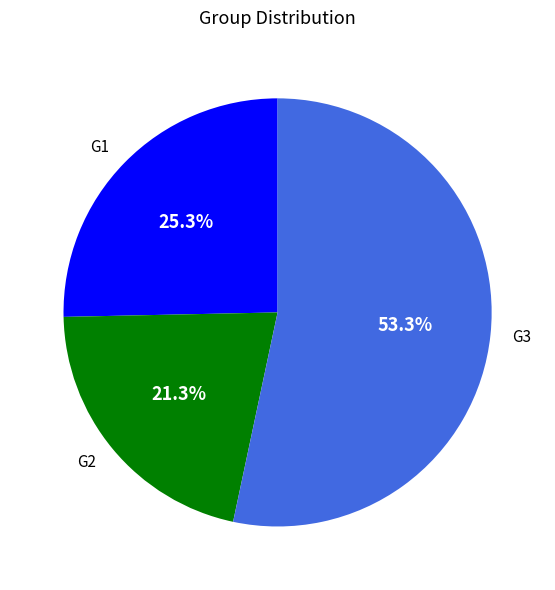

How many segments does this pie chart have?

3